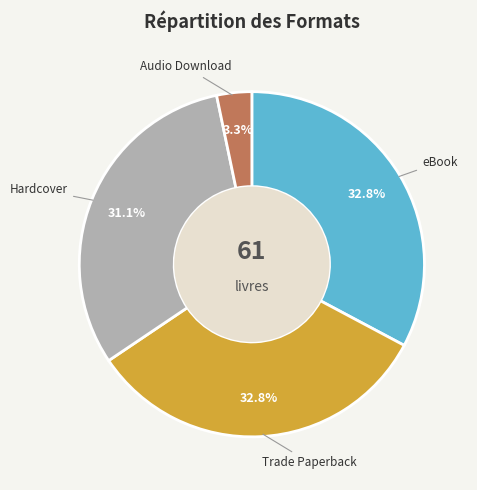

Does any single category account for the majority?

No